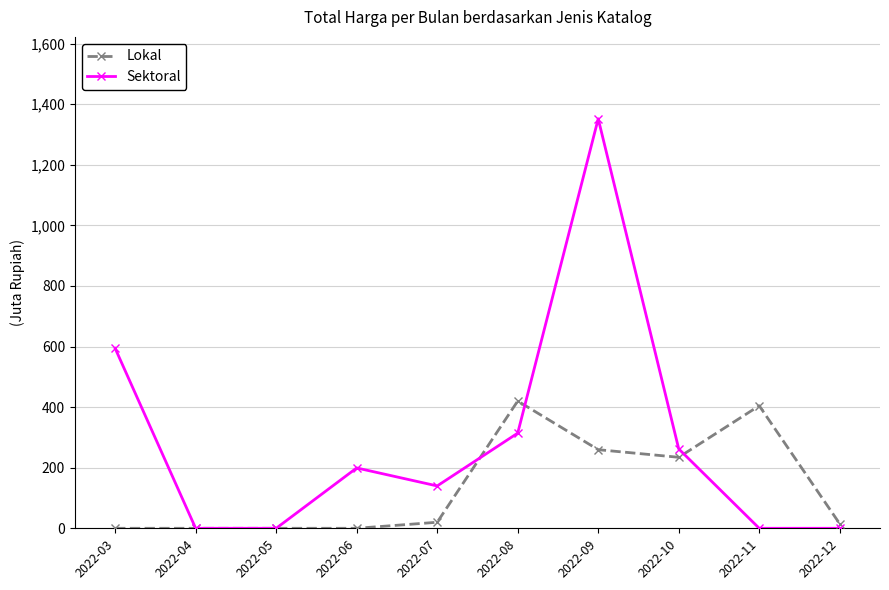

At which category is the sum across all series the highest?

2022-09